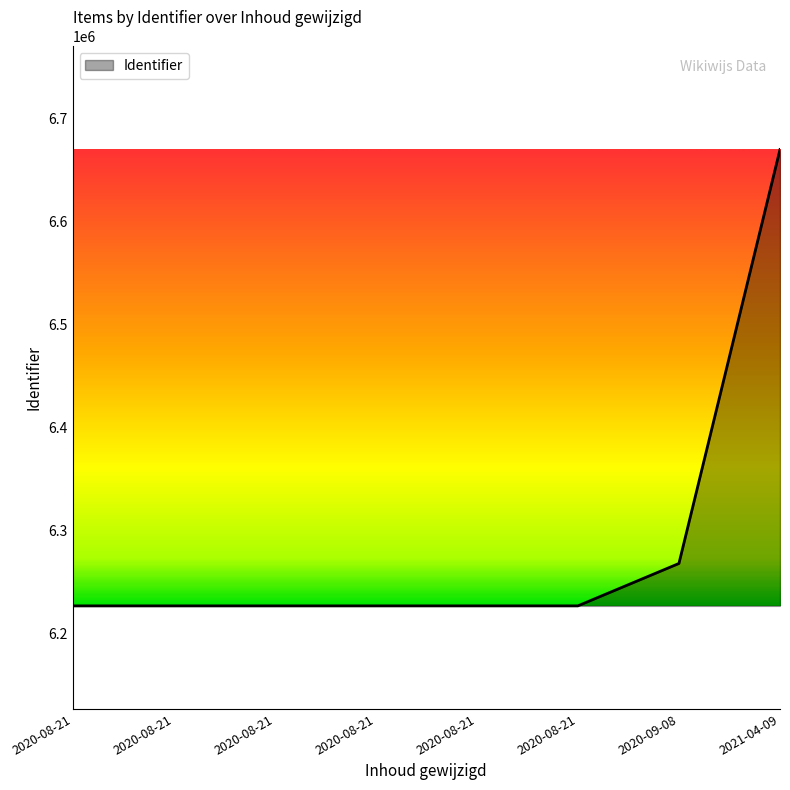

How many lines are shown in the chart?

1